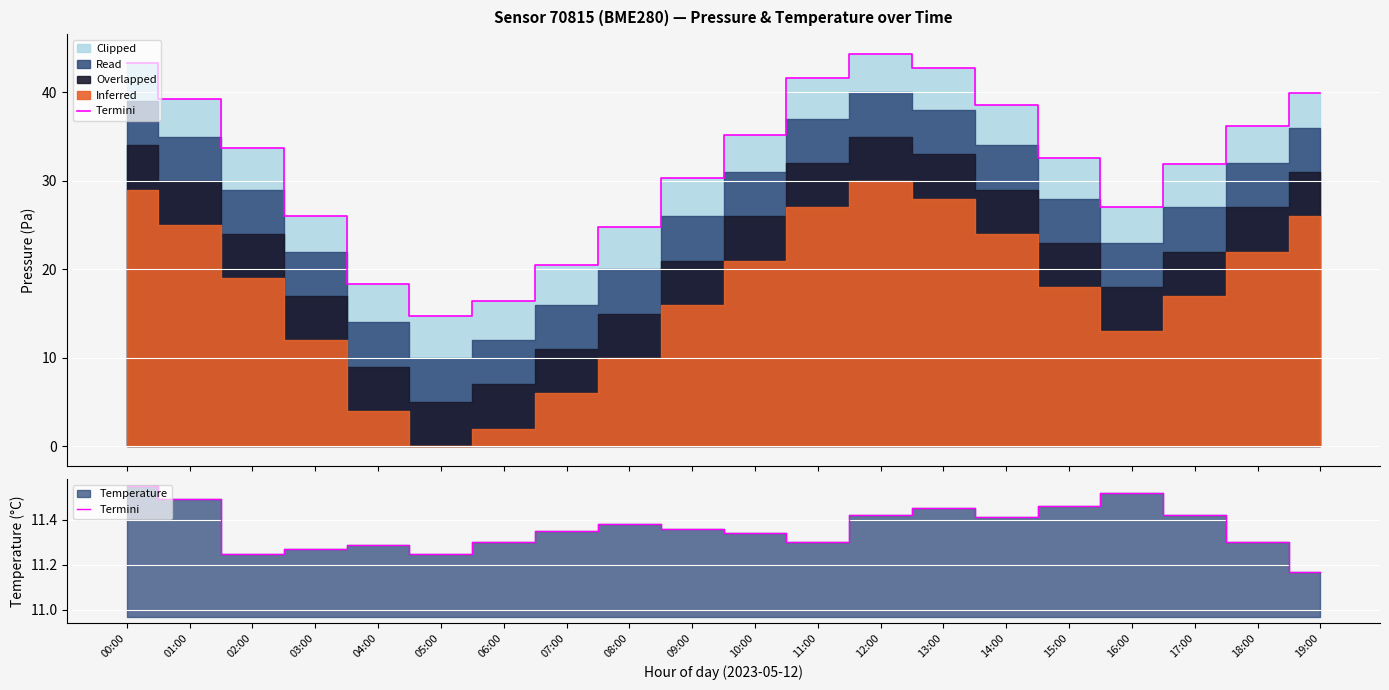

True or false: the data shows 11.3 at 03:00.

True